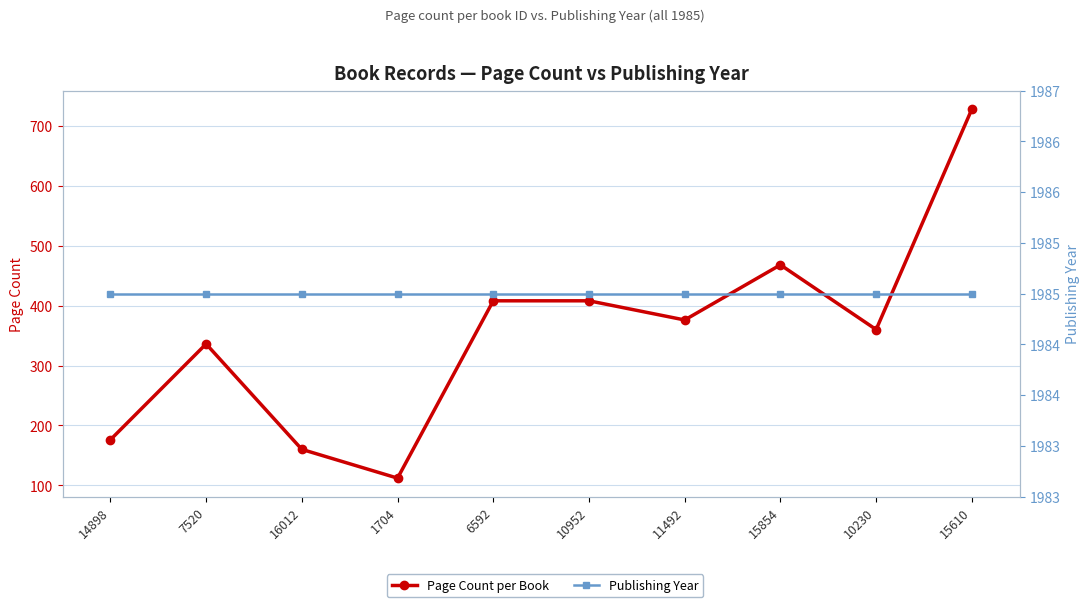

Rank the series by their average value, from lowest to highest.

Page Count per Book, Publishing Year